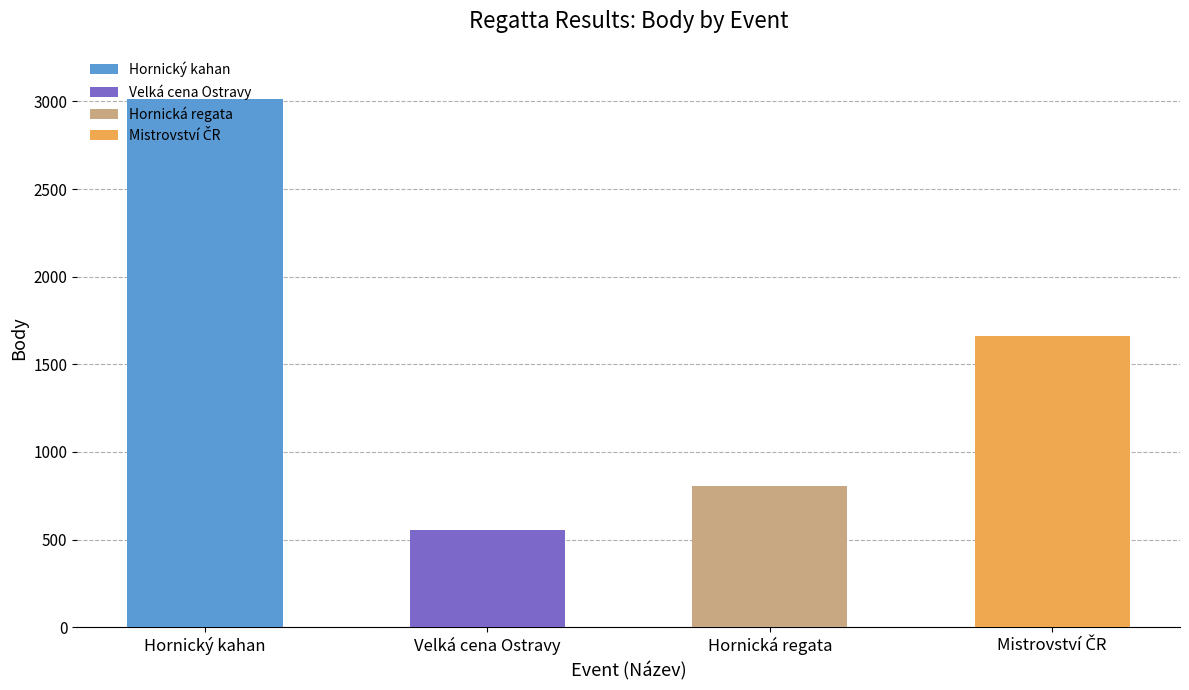

What is the difference between the values at Velká cena
Ostravy
(Koef.=2) and Hornický kahan
(Koef.=3)?

2458